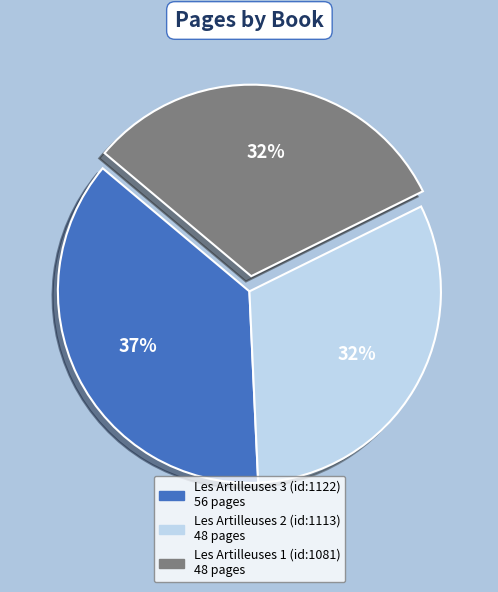

Which category has the biggest portion of the pie?

Les Artilleuses 3 (id:1122)